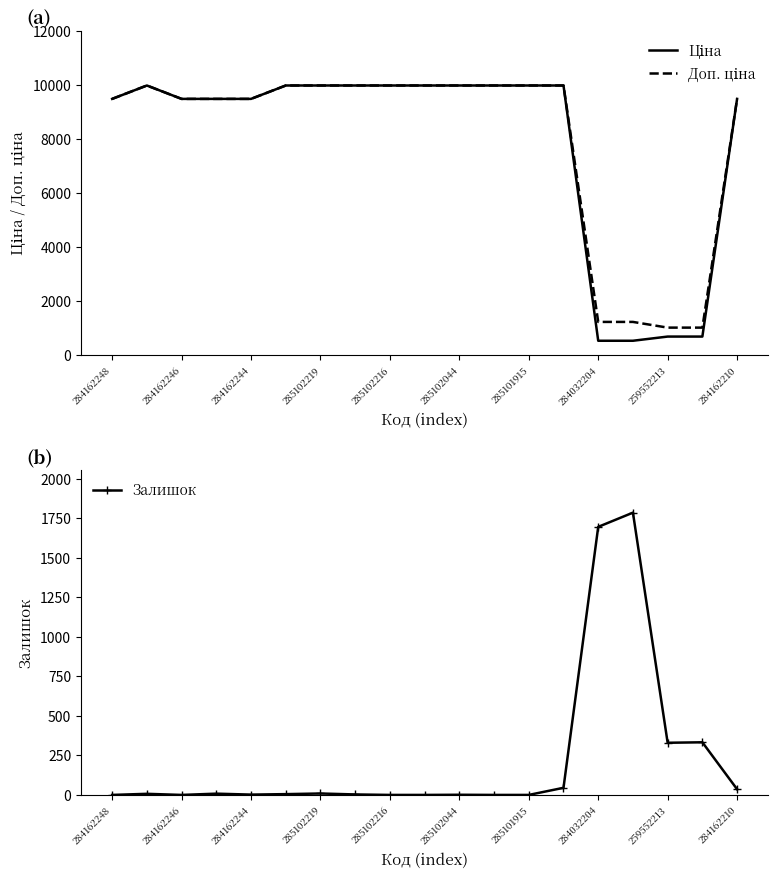

Which series has the largest total across all categories?

Доп. ціна